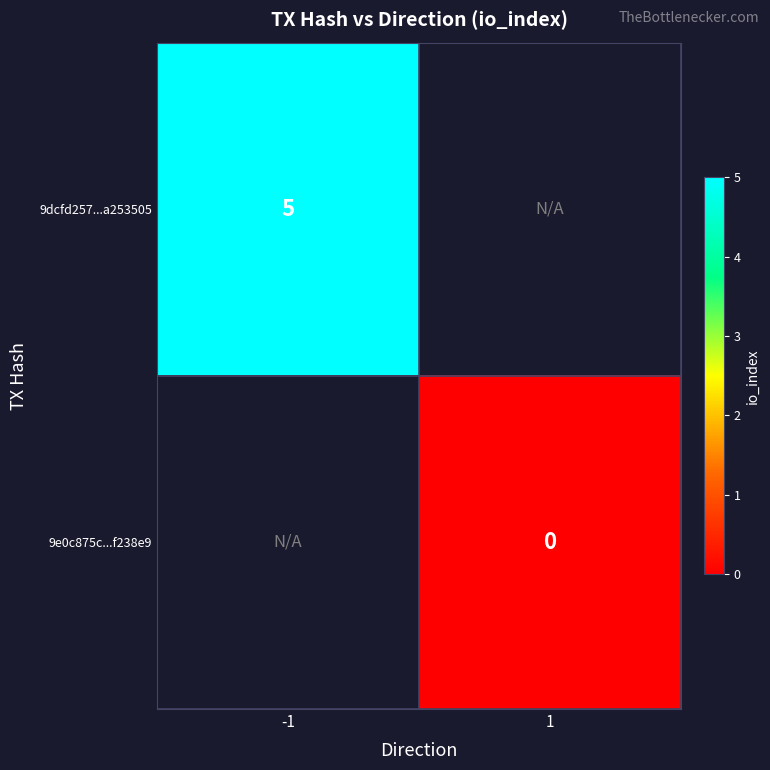

List the labels in order of 9dcfd257...a253505 value, smallest first.

-1, 1